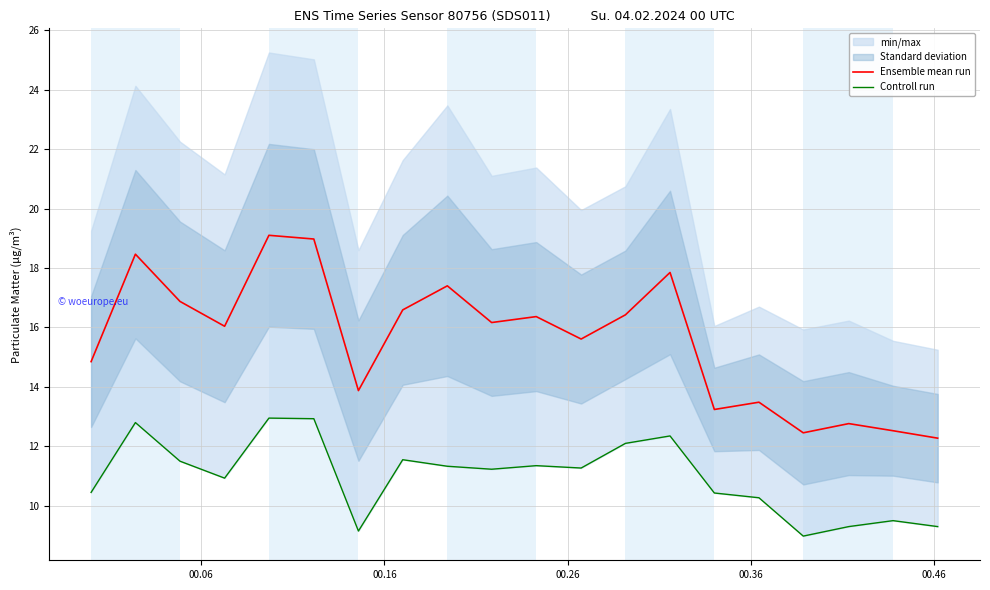

What is the lowest value of the Ensemble mean run series?

12.3